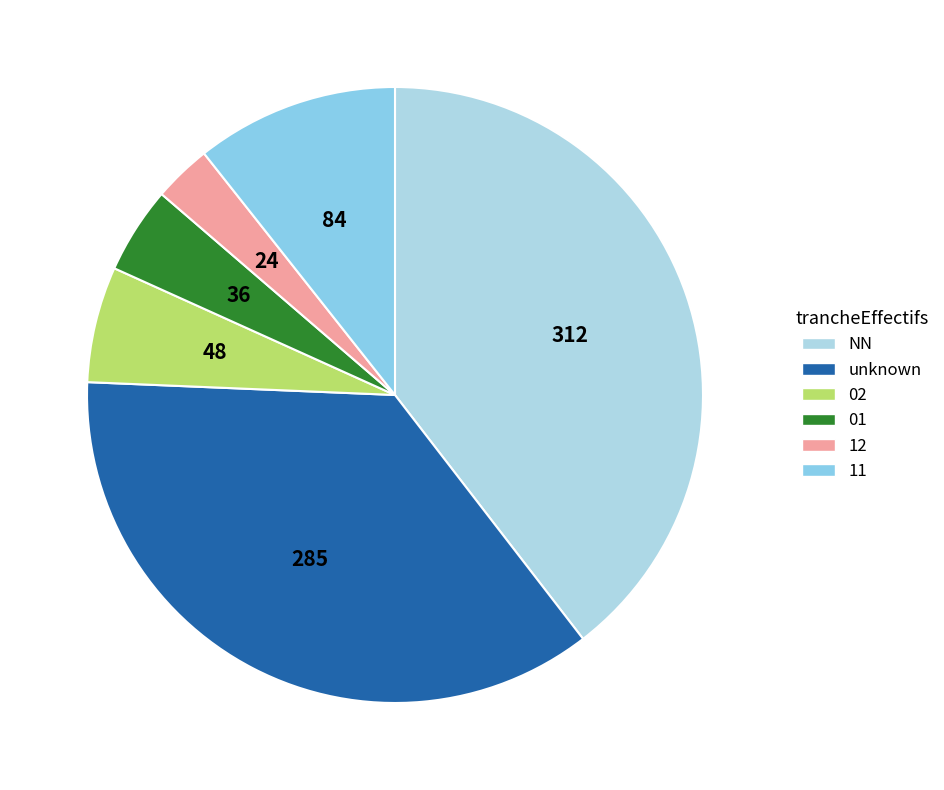

Rank the categories by value from lowest to highest.

12, 01, 02, 11, unknown, NN